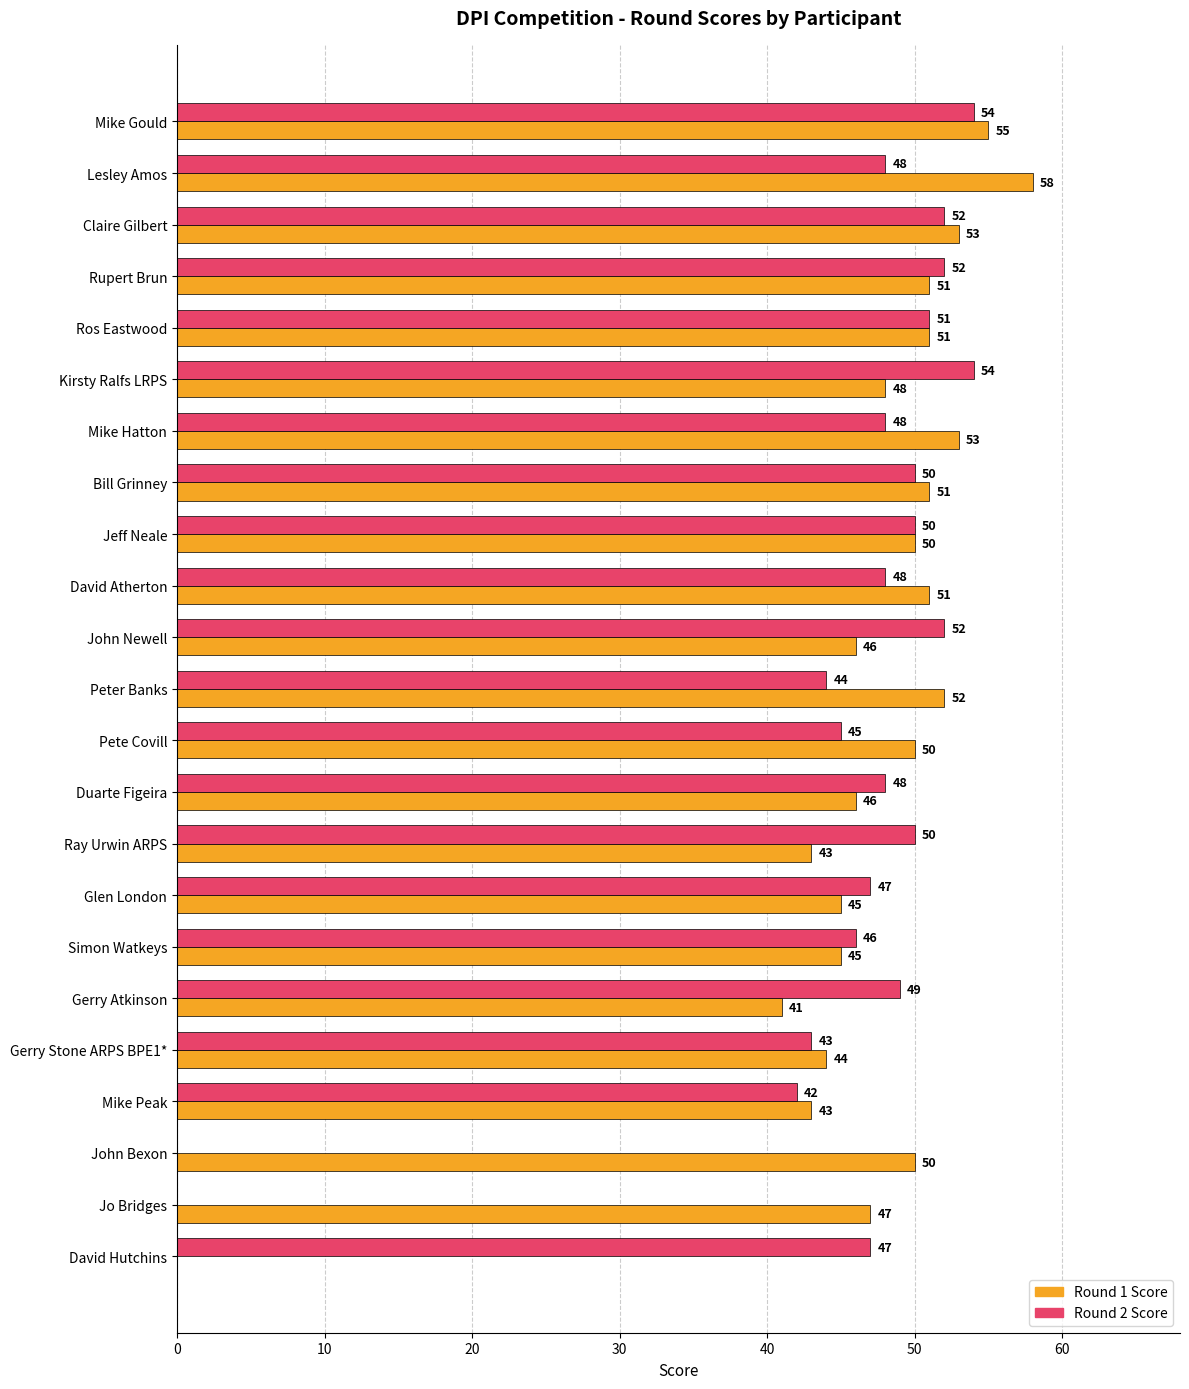

Which series has the widest spread of values?

Round 1 Score